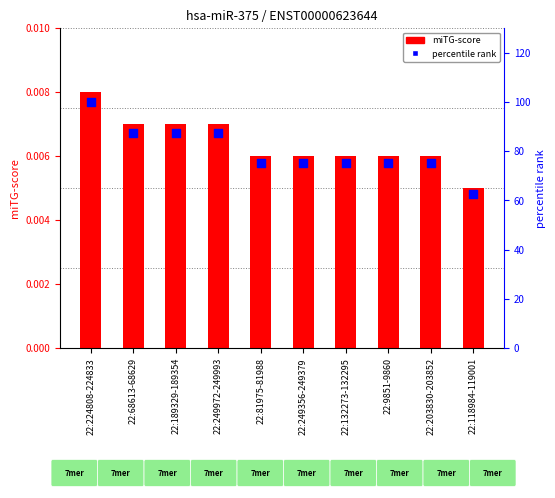

What are all the series names shown in the legend?

miTG-score, percentile rank